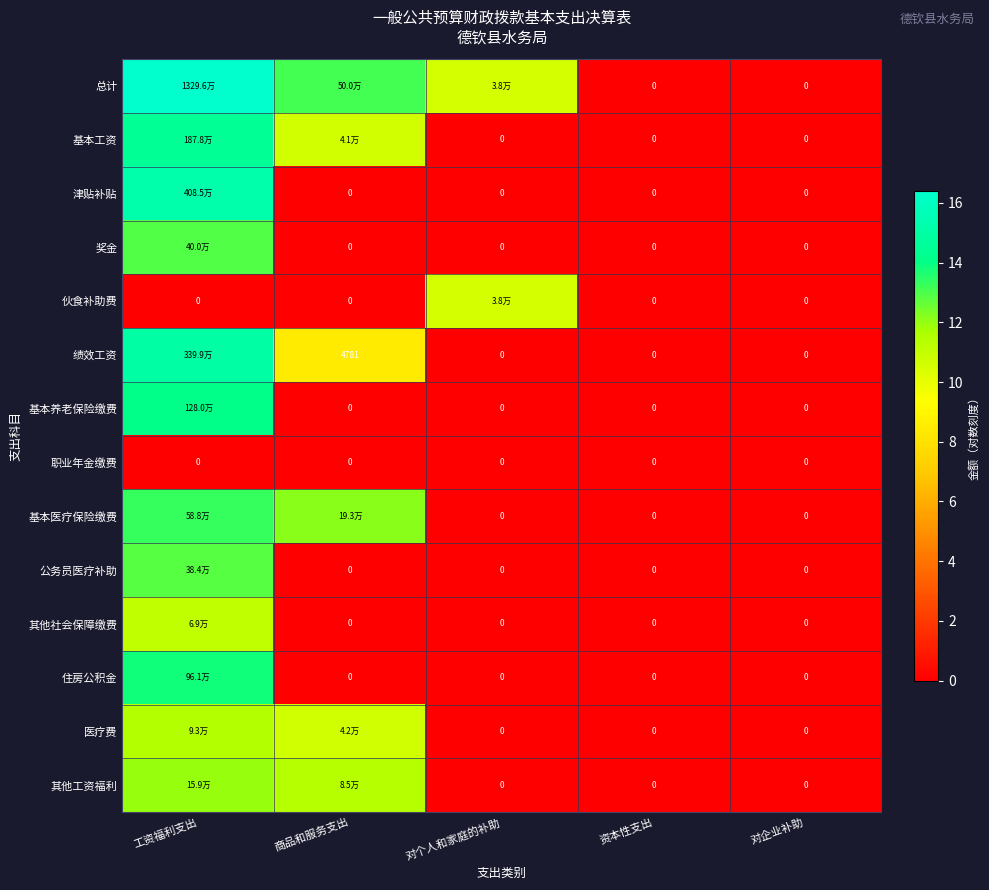

Is the value of 公务员医疗补助 at 商品和服务支出 greater than the value of 医疗费 at 对个人和家庭的补助?

No